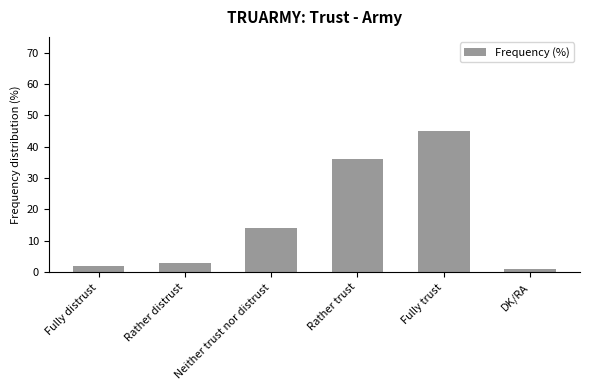

Reading left to right, transcribe all the data shown in this chart.

2	3	14	36	45	1